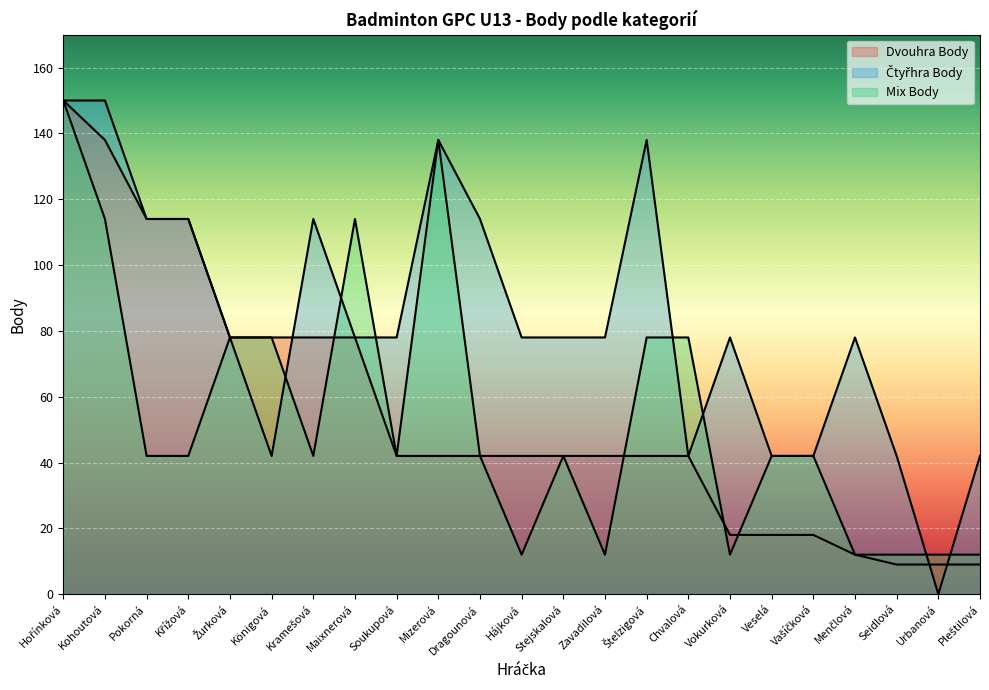

Reading right to left, list all the values displayed in this chart.

Dvouhra Body: 9	9	9	12	18	18	18	42	42	42	42	42	42	42	42	78	78	78	78	114	114	138	150
Čtyřhra Body: 42	0	42	78	42	42	78	42	138	78	78	78	114	138	78	78	114	42	78	114	114	150	150
Mix Body: 12	12	12	12	42	42	12	78	78	12	42	12	42	138	42	114	42	78	78	42	42	114	150